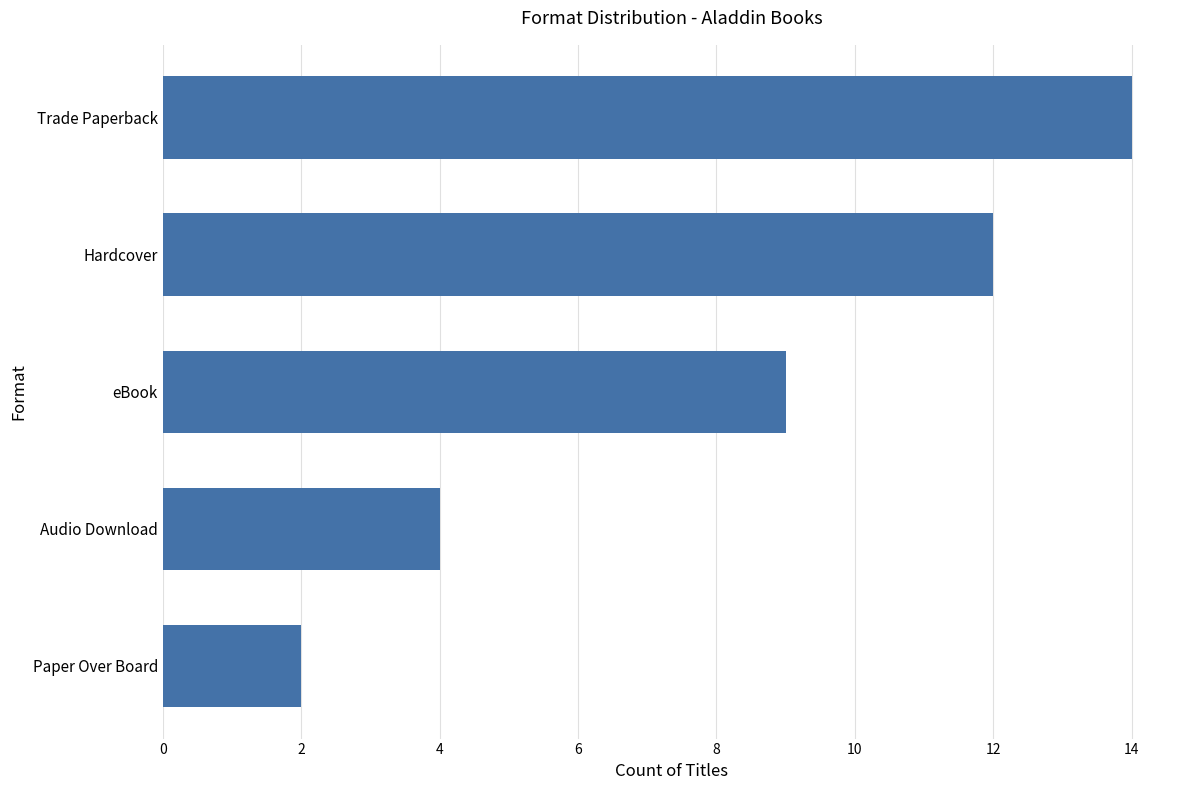

How many distinct data groups are displayed?

1